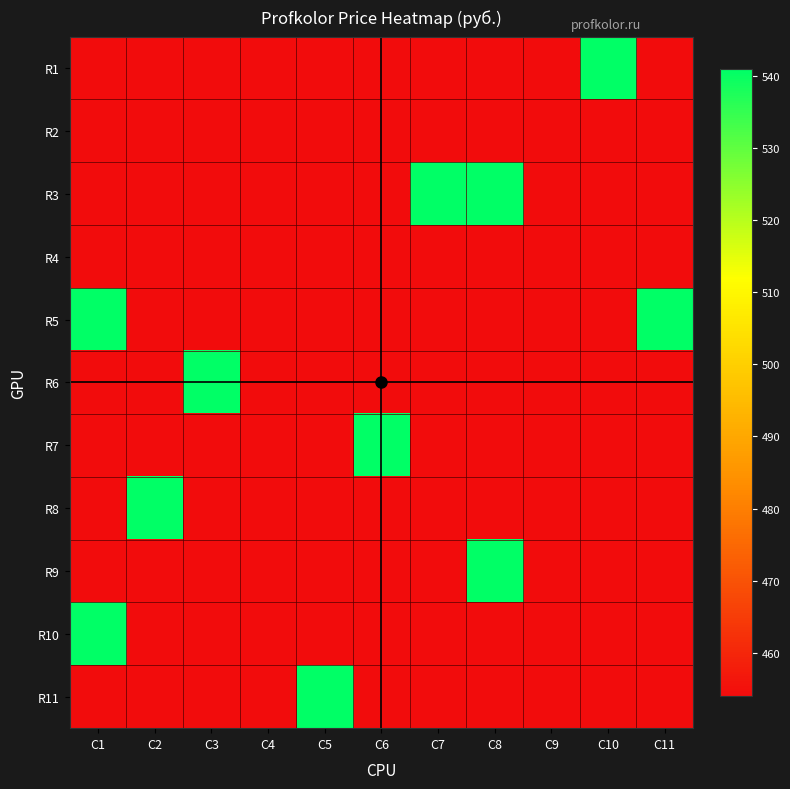

What is the minimum value shown in the chart?

454